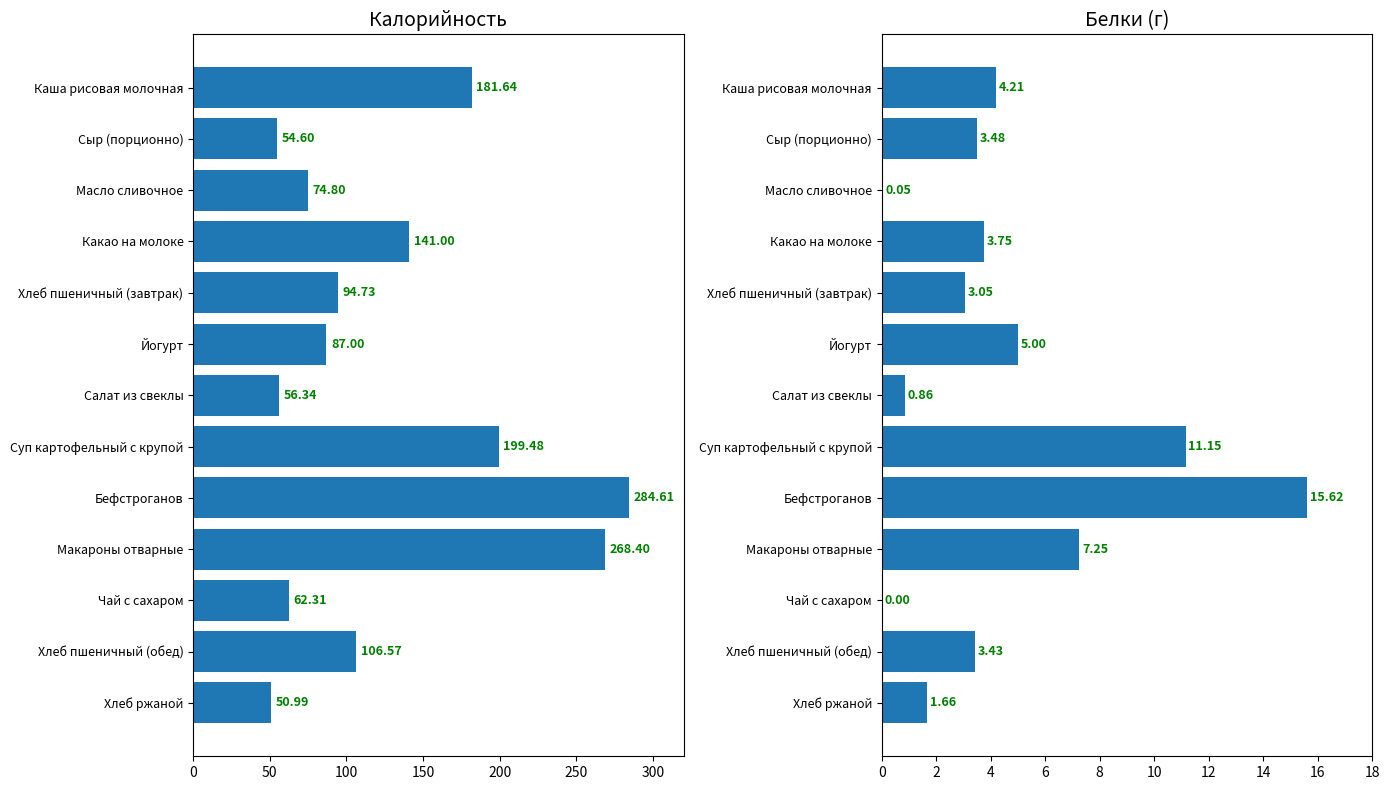

Rank the series by their maximum value, from highest to lowest.

Калорийность, Белки